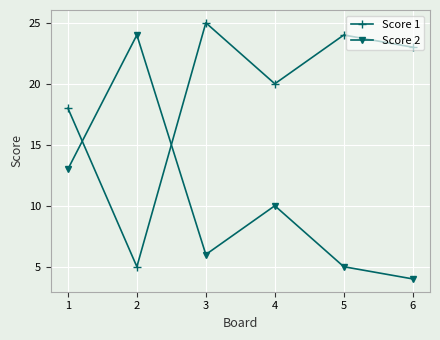

How many distinct data groups are displayed?

2